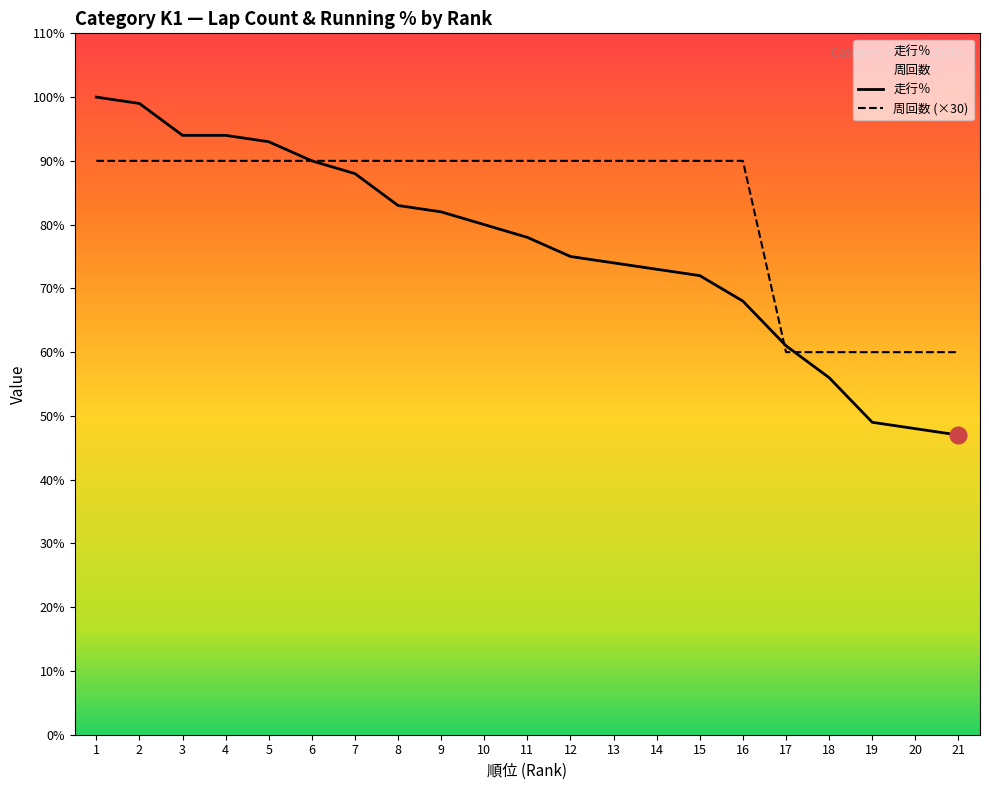

What is the difference between the 周回数 (×30) values at 20 and 9?

30